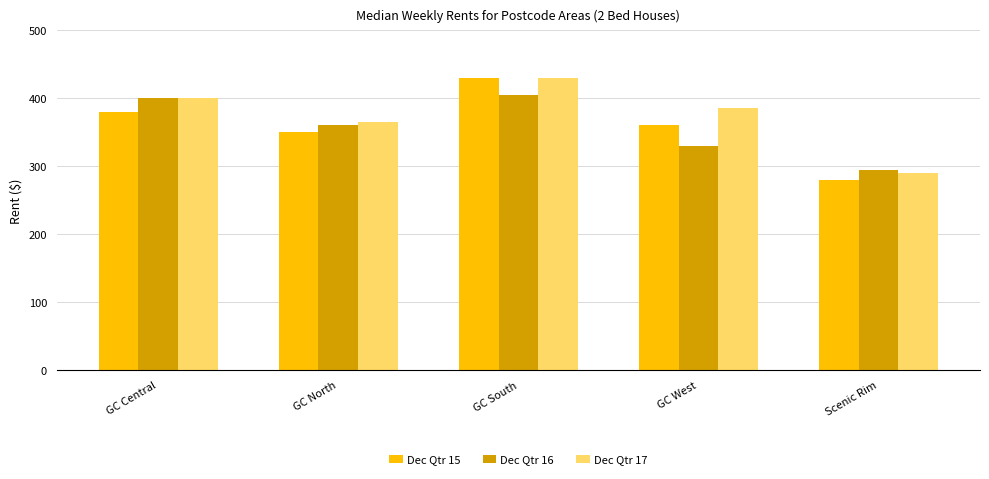

Is the value of Dec Qtr 15 at GC Central greater than the value of Dec Qtr 16 at GC North?

Yes